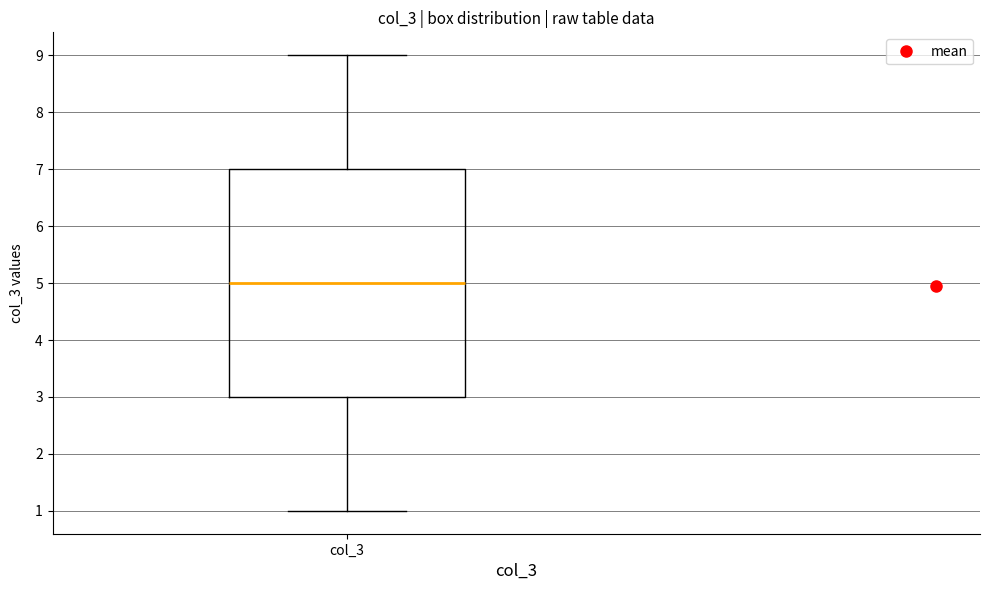

Where does the lower whisker of the box for col_3 end on the y-axis? The values are not printed on the chart, so give them approximately, as read against the axis.

1